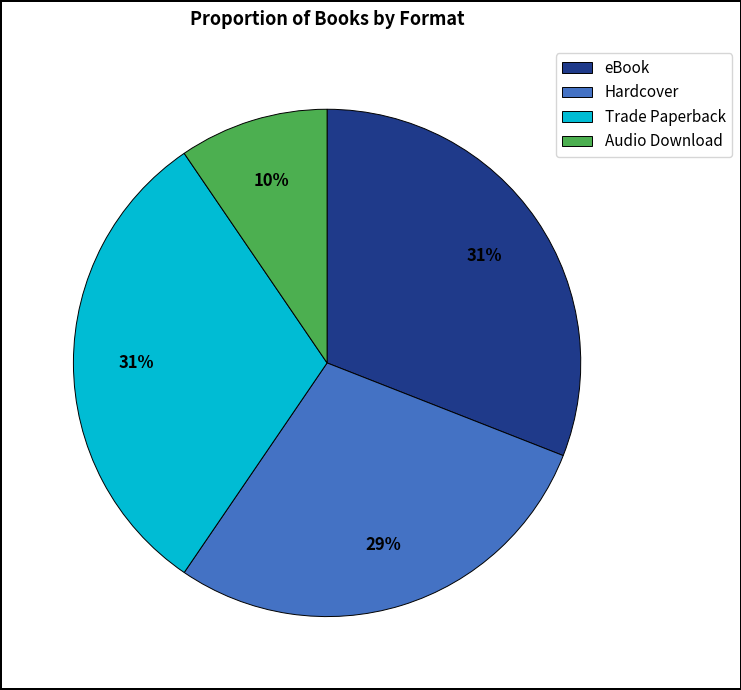

The Trade Paperback slice represents 41% of the pie. True or false?

False